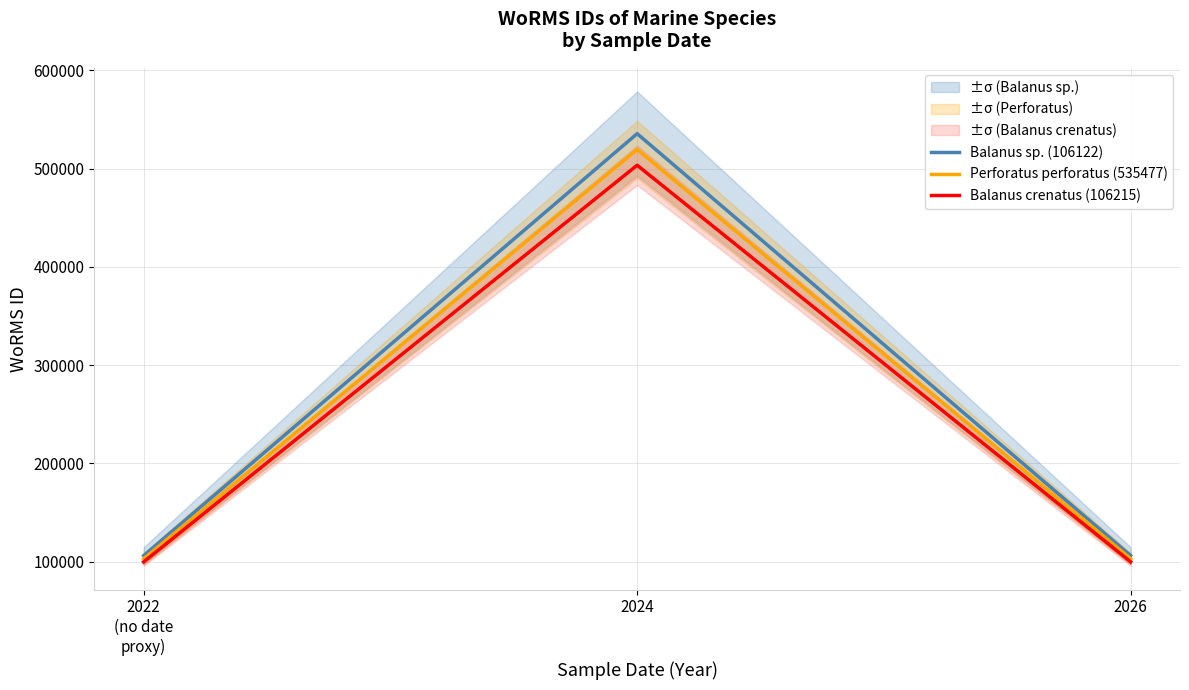

List the labels in order of Balanus crenatus (106215) value, smallest first.

2022
(no date
proxy), 2026, 2024